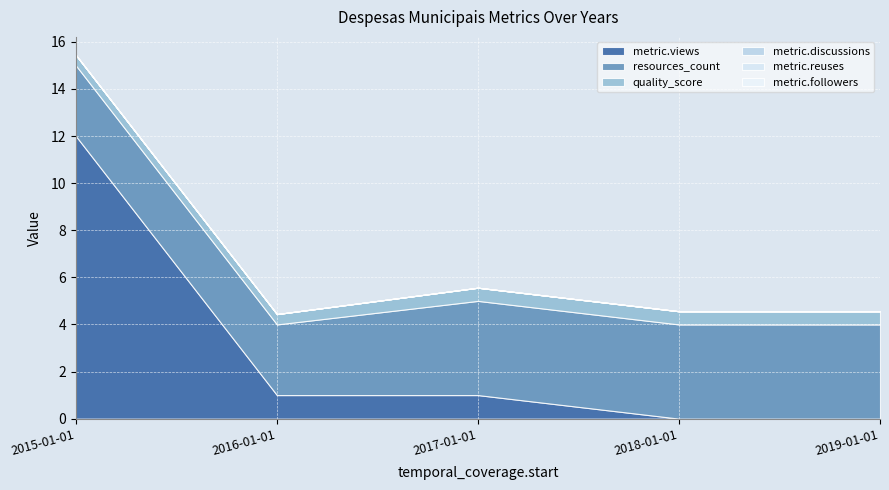

At which category does the chart reach its peak across all series?

2015-01-01